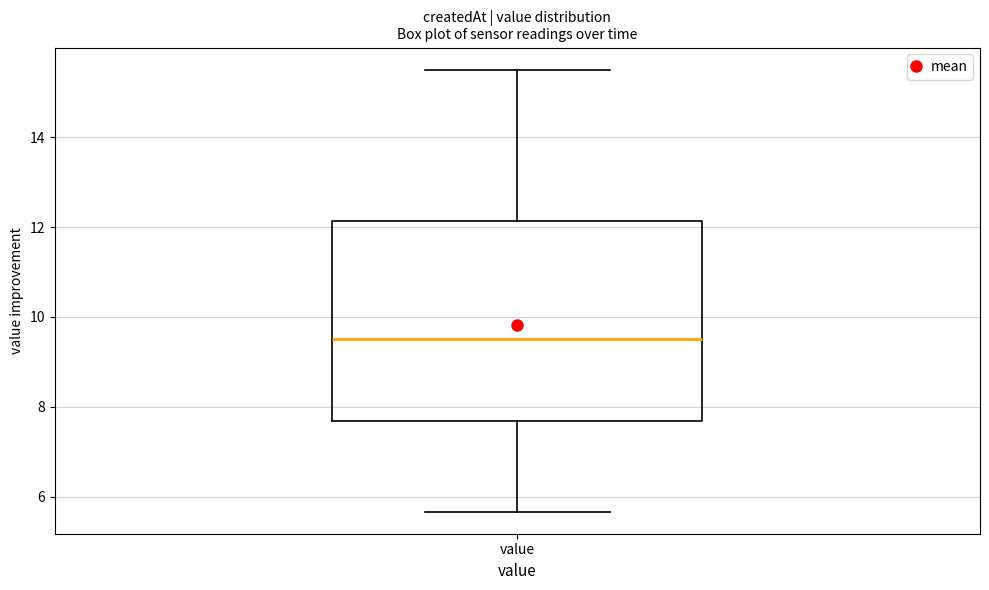

Where is the upper edge of the box for value on the y-axis? The values are not printed on the chart, so give them approximately, as read against the axis.

12.2